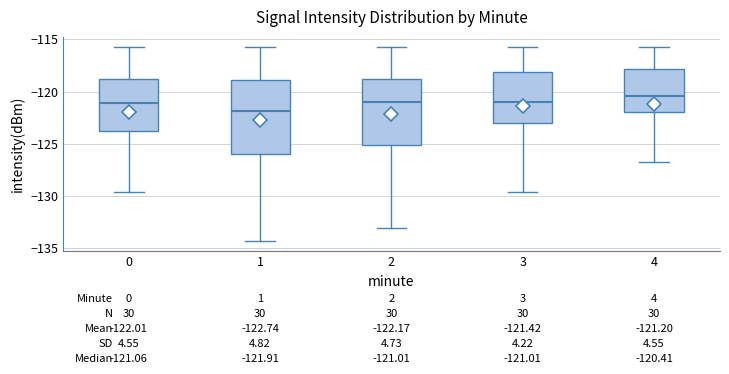

Which box has the lowest median line?

1